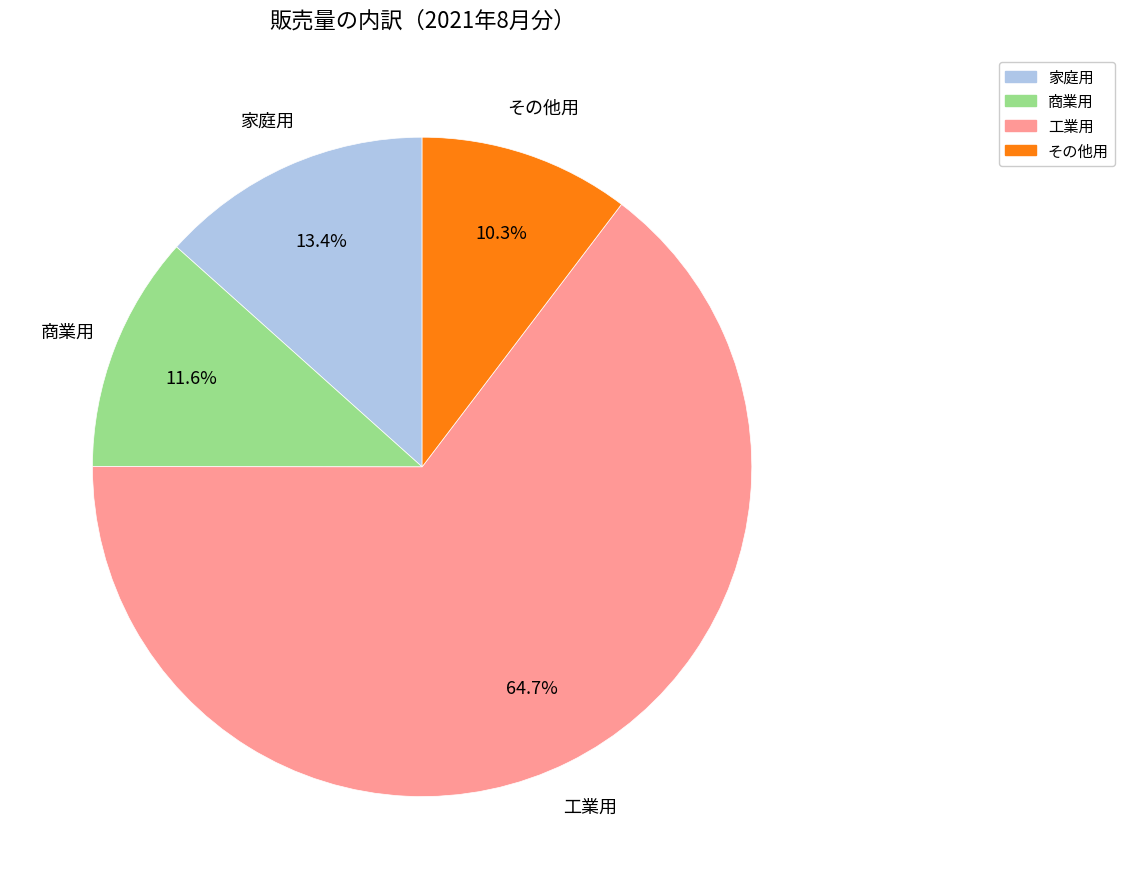

What is the largest slice in the pie chart?

工業用